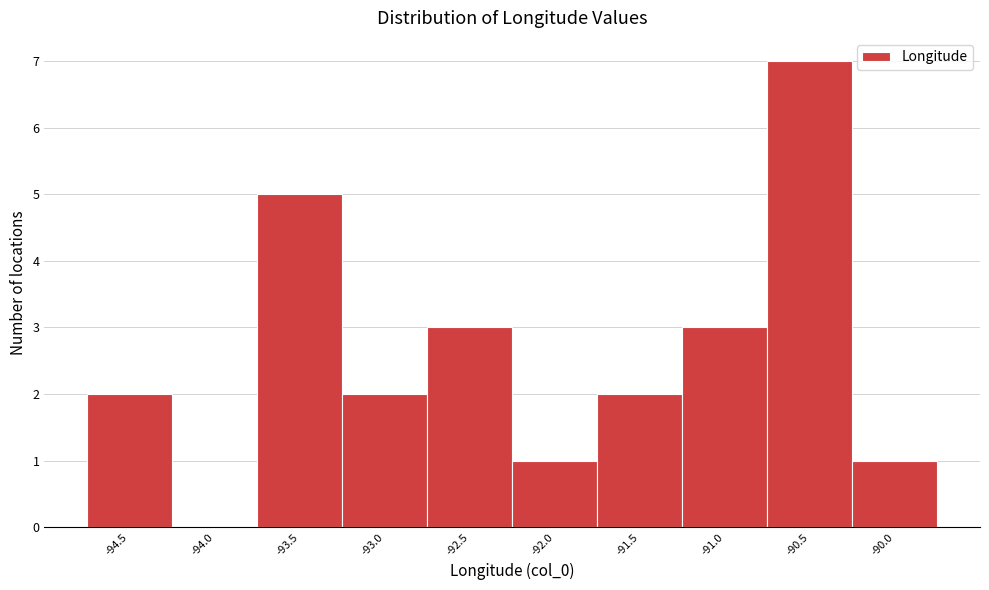

Reading left to right, what are all the values shown in this chart?

-94.5=2	-94.0=0	-93.5=5	-93.0=2	-92.5=3	-92.0=1	-91.5=2	-91.0=3	-90.5=7	-90.0=1